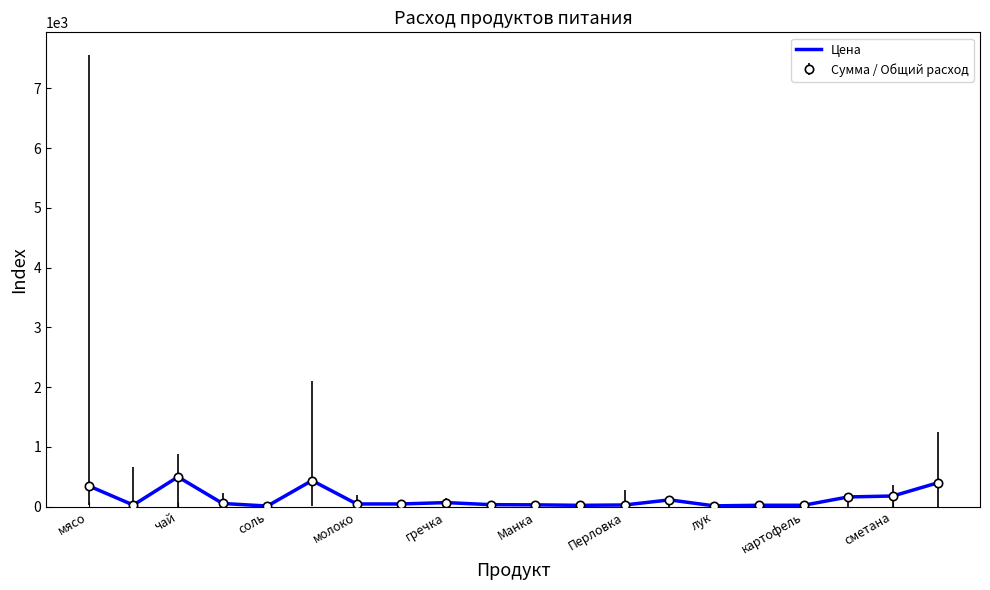

What is the minimum value shown in the chart?

12.0